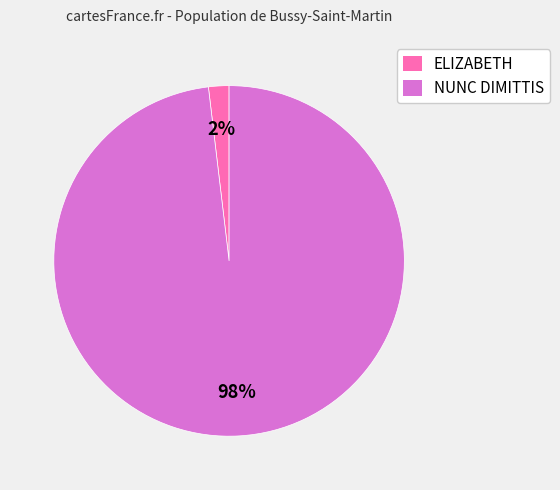

Do ELIZABETH and NUNC DIMITTIS together represent more than half of the pie?

Yes